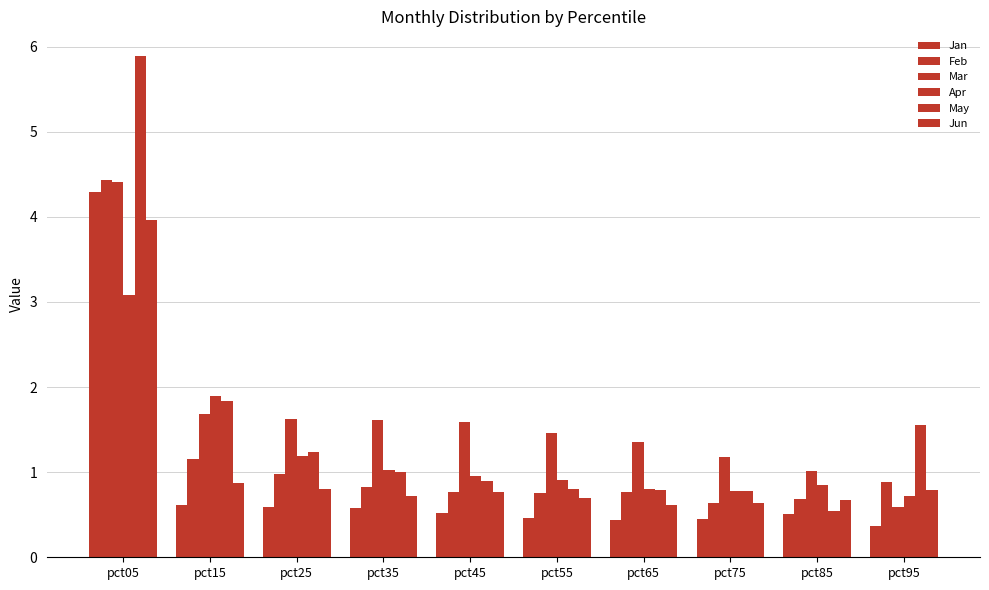

What is the minimum value shown in the chart?

0.4